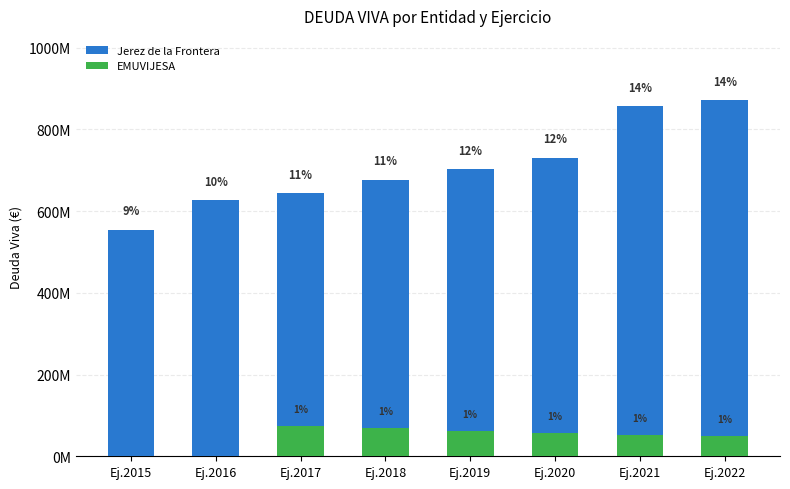

At which category is the sum across all series the highest?

Ej.2022